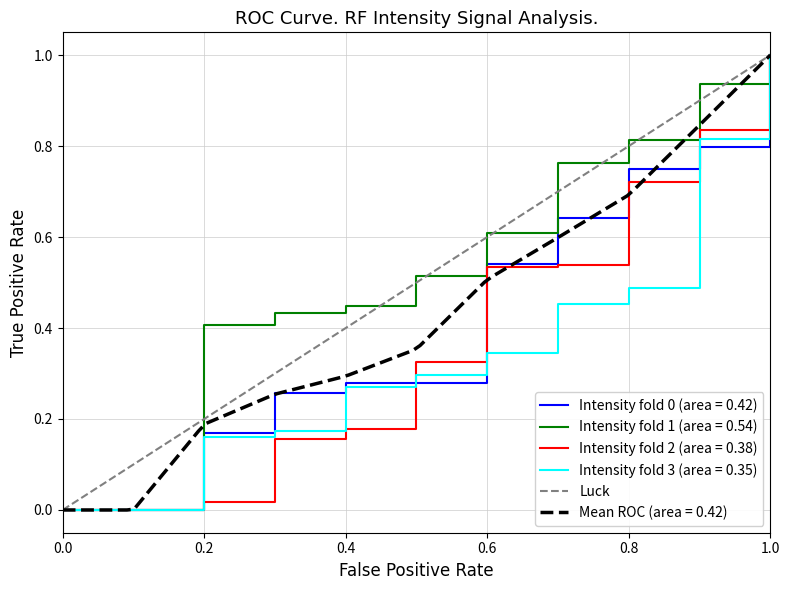

The Intensity fold 1 (area = 0.54) series shows 0.7 at 0.4. True or false?

False